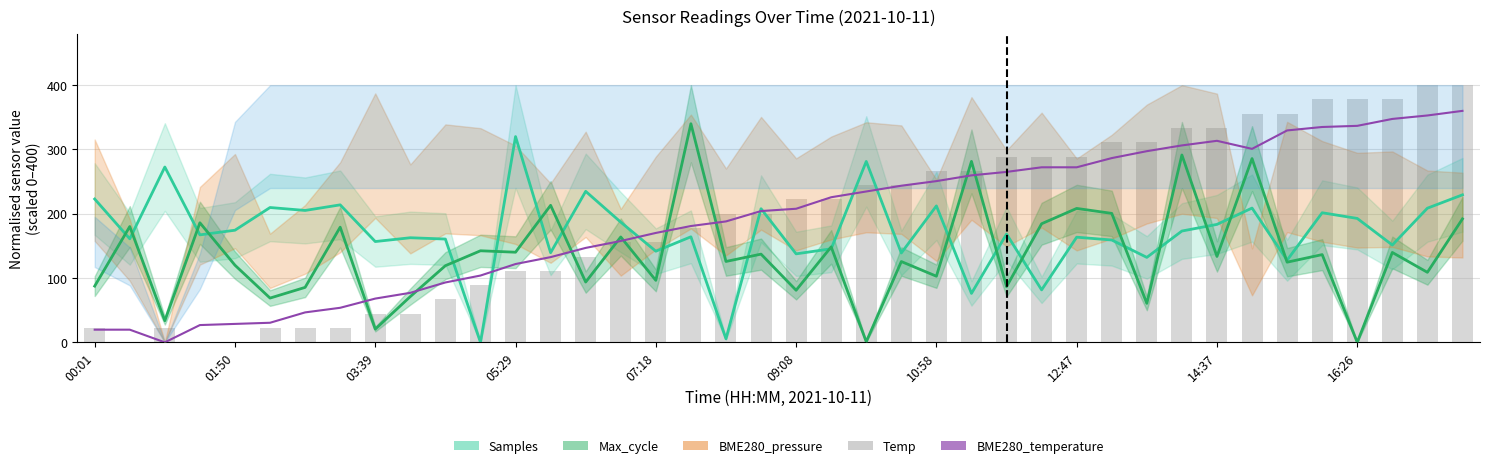

Reading right to left, what are all the values shown in this chart?

Samples: 229.4	208.6	151.4	192.7	201.6	127.8	208.8	183.4	173.1	132.1	159.2	163.5	81.6	168.4	76.1	212.2	139.0	281.4	145.5	137.6	207.8	5.5	164.1	141.8	186.9	234.8	139.4	320.0	0.0	160.6	162.7	156.8	213.8	205.1	209.7	174.4	167.2	272.7	161.0	222.9
Max_cycle: 192.0	108.9	139.8	0.0	136.4	124.7	285.8	133.6	291.4	60.7	200.6	208.3	184.5	86.6	281.5	102.8	125.7	0.9	148.5	81.0	137.2	125.8	340.0	96.4	163.9	93.8	213.1	140.2	142.4	119.2	71.2	20.6	179.1	85.5	68.8	119.9	185.9	33.6	180.1	87.4
Temp: 400.0	400.0	377.8	377.8	377.8	355.6	355.6	333.3	333.3	311.1	311.1	288.9	288.9	288.9	266.7	266.7	244.4	244.4	222.2	222.2	200.0	200.0	177.8	155.6	155.6	133.3	111.1	111.1	88.9	66.7	44.4	44.4	22.2	22.2	22.2	0.0	0.0	22.2	0.0	22.2
BME280_temperature: 360.0	352.8	347.5	336.7	334.9	329.6	300.9	313.4	306.3	297.3	286.6	272.2	272.2	265.1	259.7	250.7	243.6	234.6	225.7	207.8	204.2	188.1	180.9	170.1	157.6	146.9	132.5	121.8	103.9	93.1	77.0	68.1	53.7	46.6	30.4	28.7	26.9	0.0	19.7	19.7